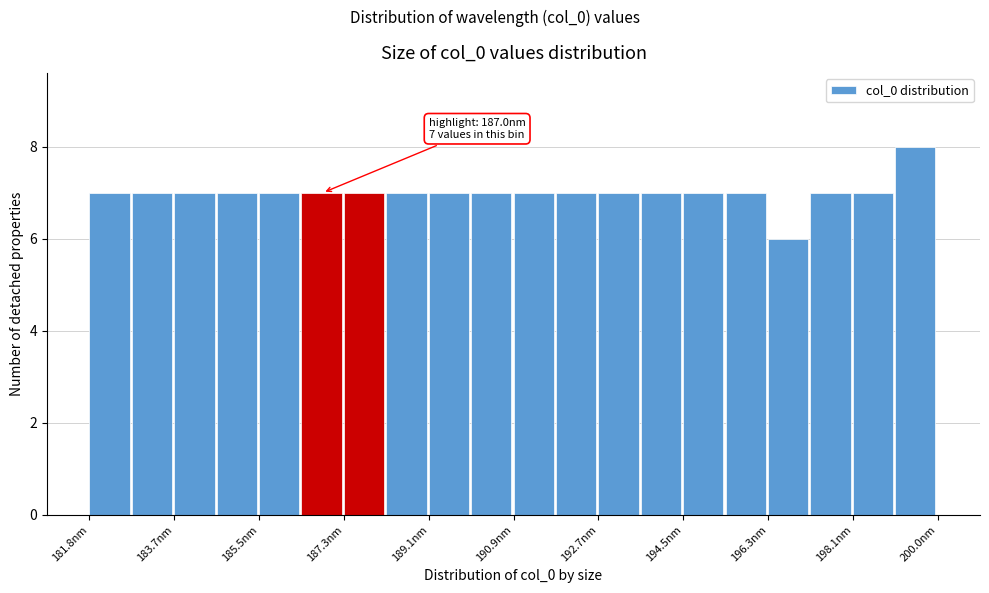

Which range on the x-axis has the tallest bar?

199.0 to 200.0